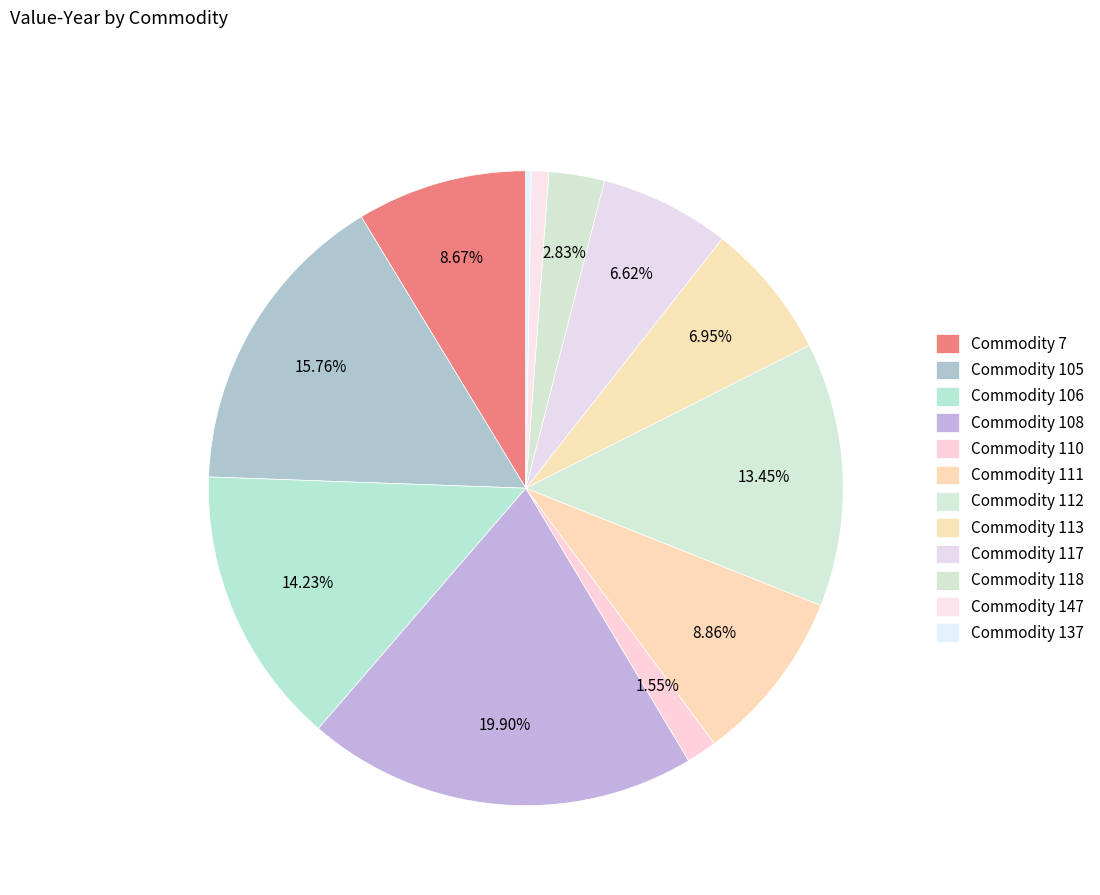

Count the number of slices in the pie.

12